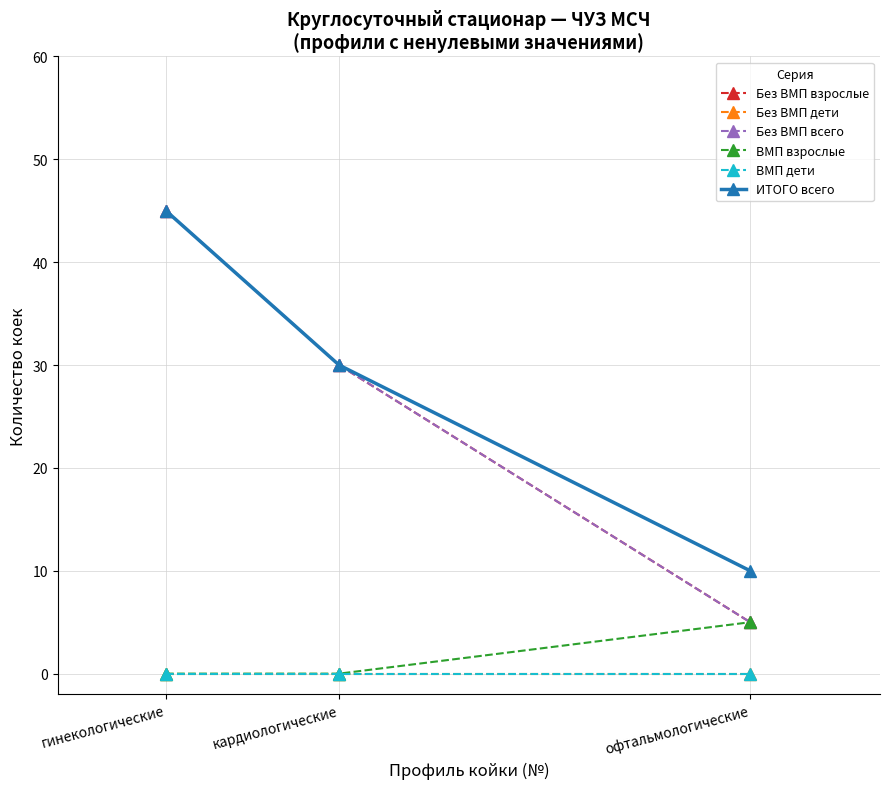

Does the chart have visible grid lines?

Yes